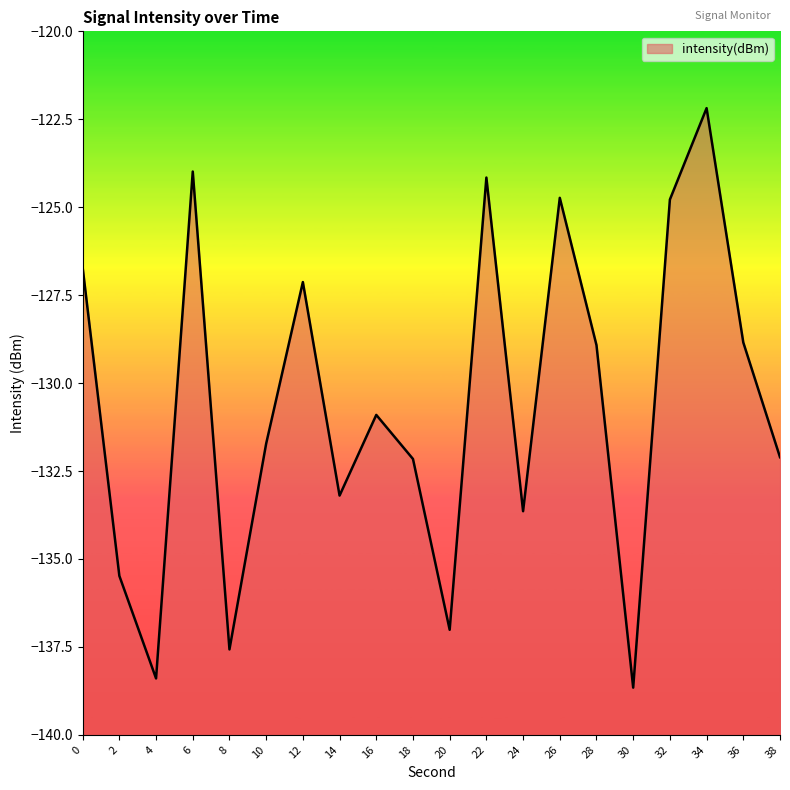

What is the difference between the values at 2 and 20?

1.5